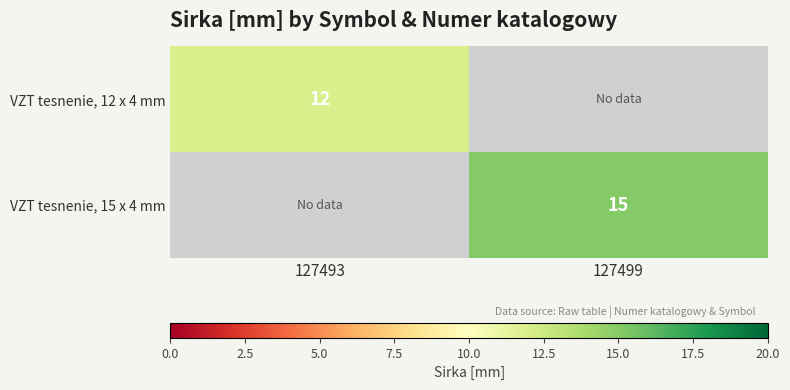

True or false: VZT tesnenie, 15 x 4 mm has a value of 15 at 127499.

True